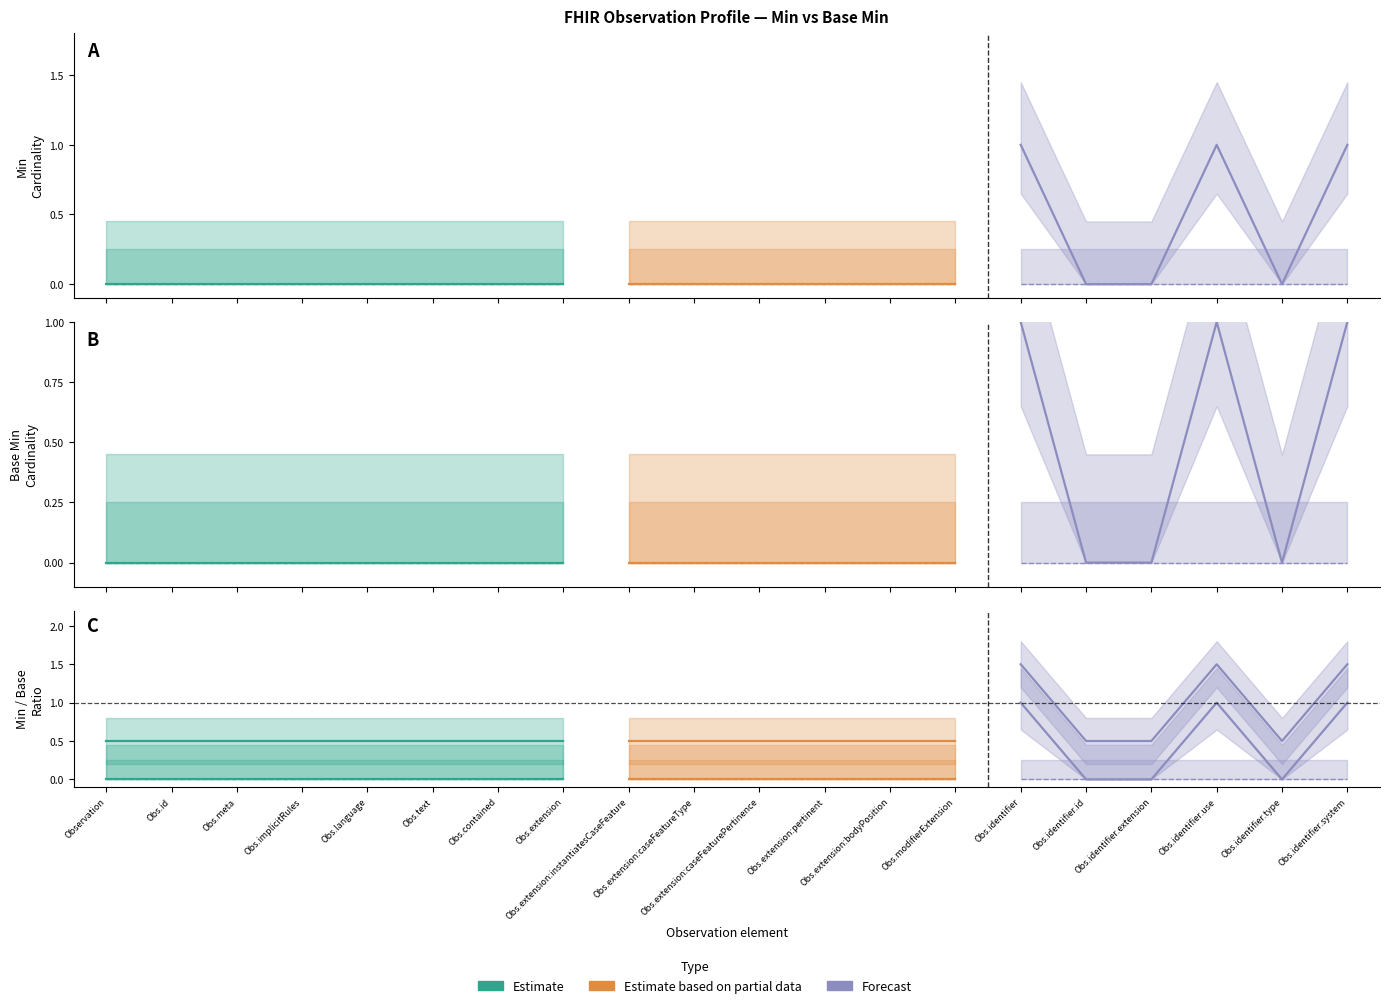

What position from the left is 17?

18